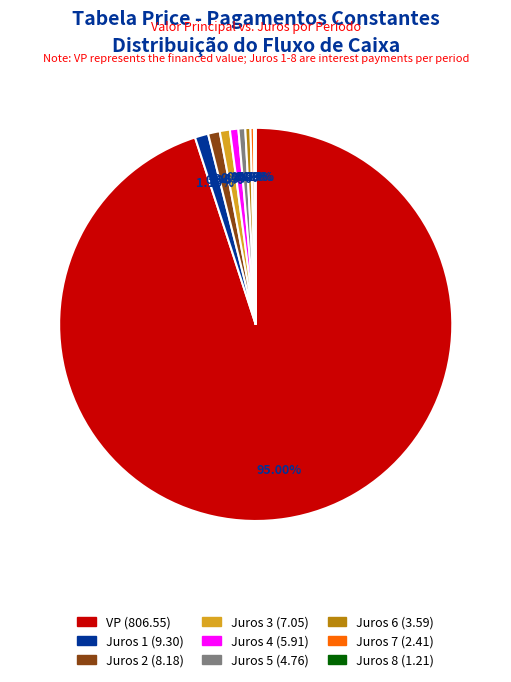

Which slice represents more than half of the pie?

VP (806.55)